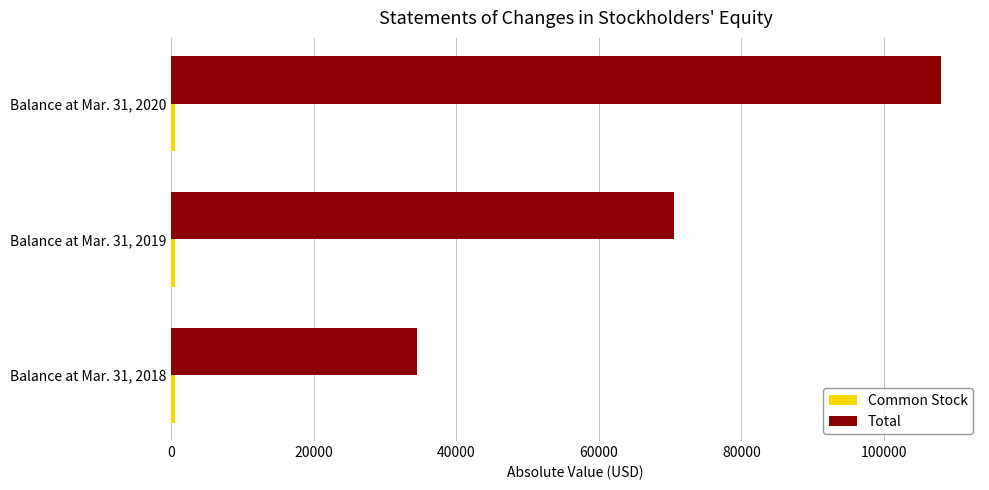

The value of Total at Balance at Mar. 31, 2019 is 37993. True or false?

False